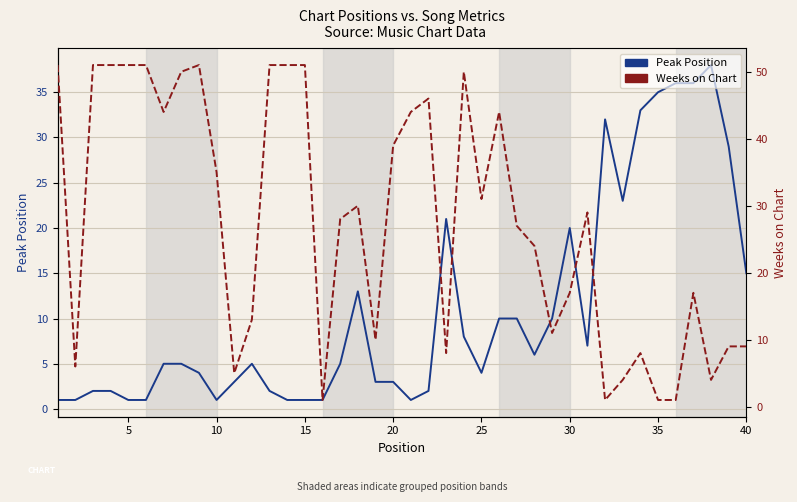

At how many categories does at least one series exceed 12?

35